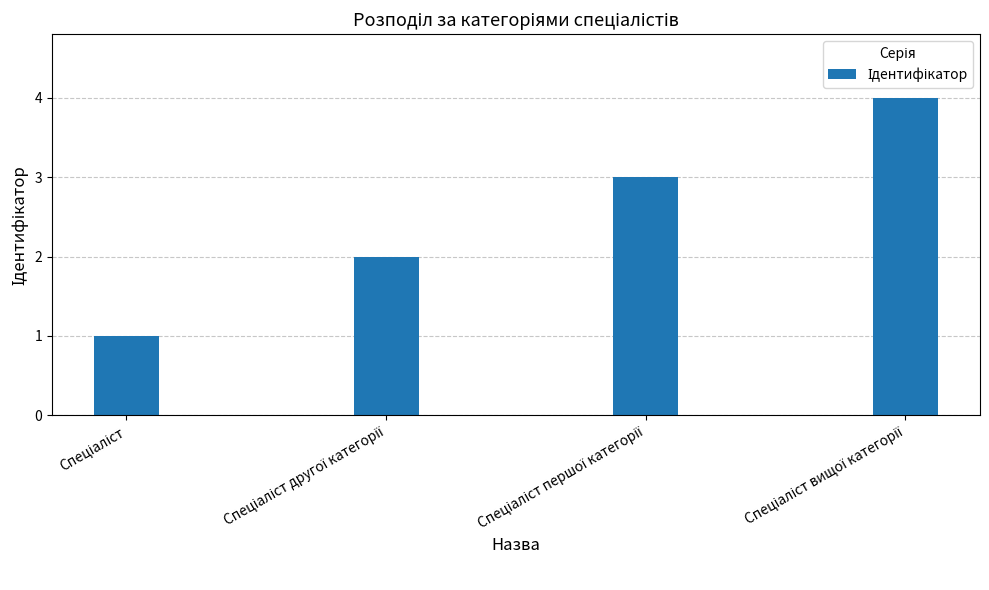

What is the greatest value displayed?

4